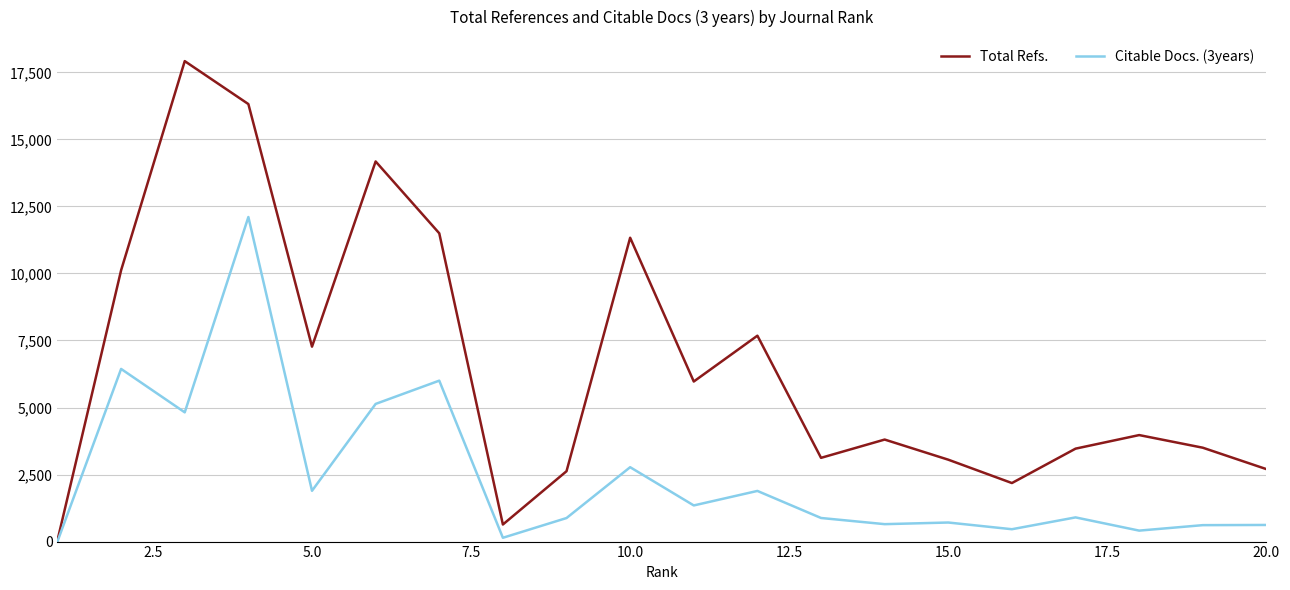

What is the sum of all Total Refs. values?

131396